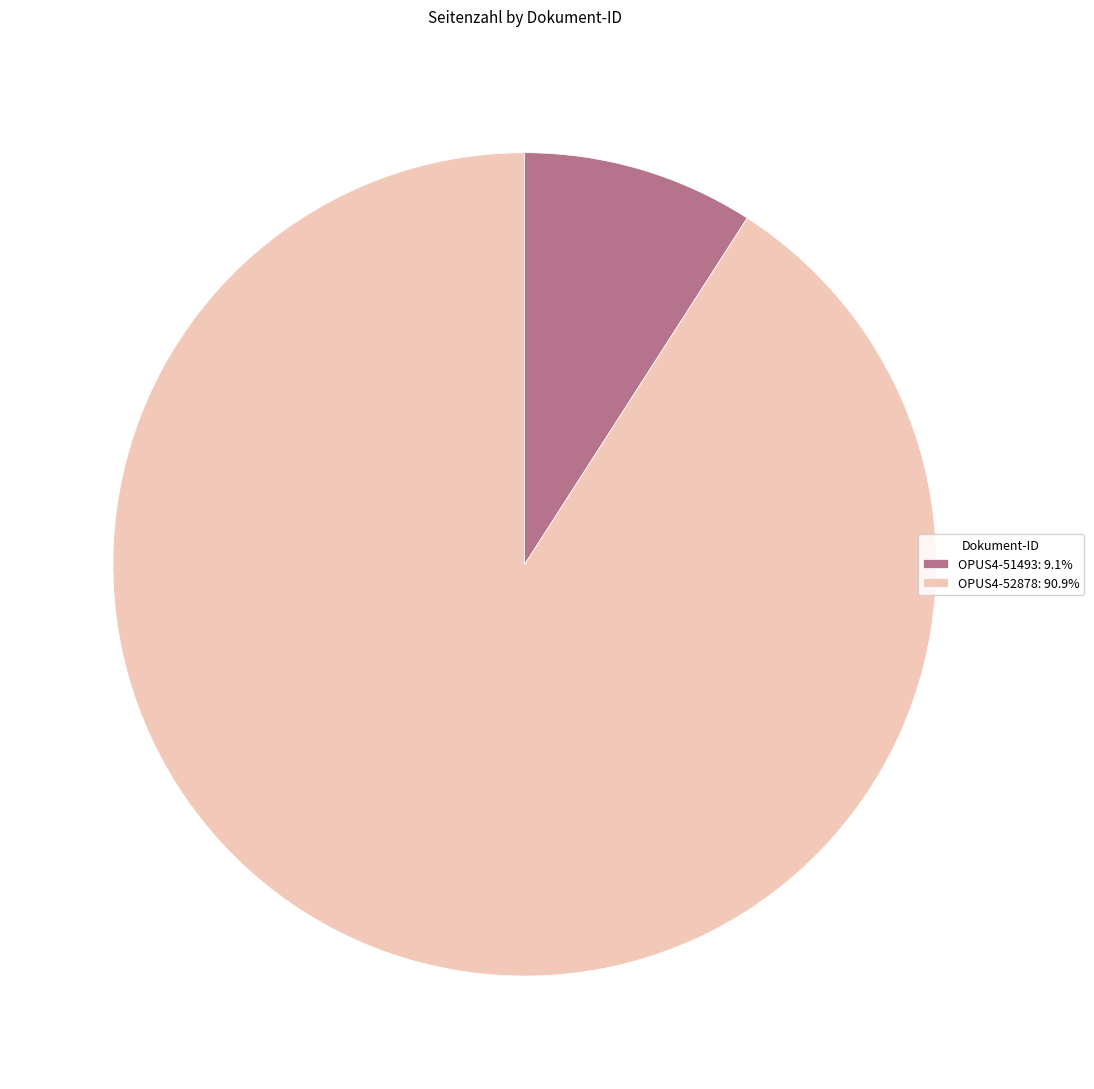

Which slice is the smallest?

OPUS4-51493